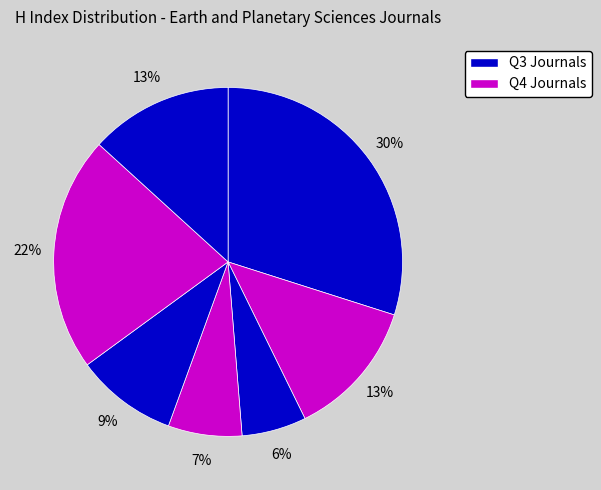

How many segments does this pie chart have?

7